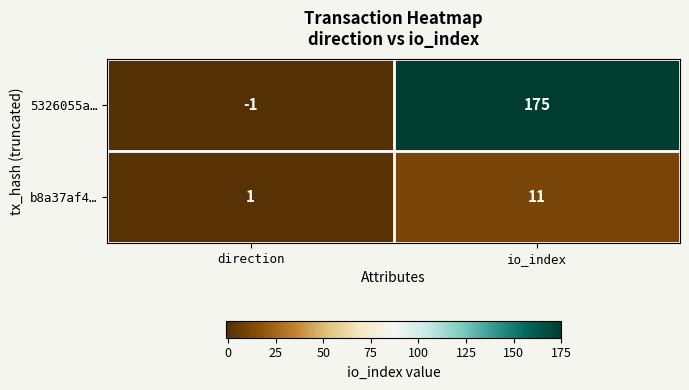

Which series has the widest spread of values?

5326055a…